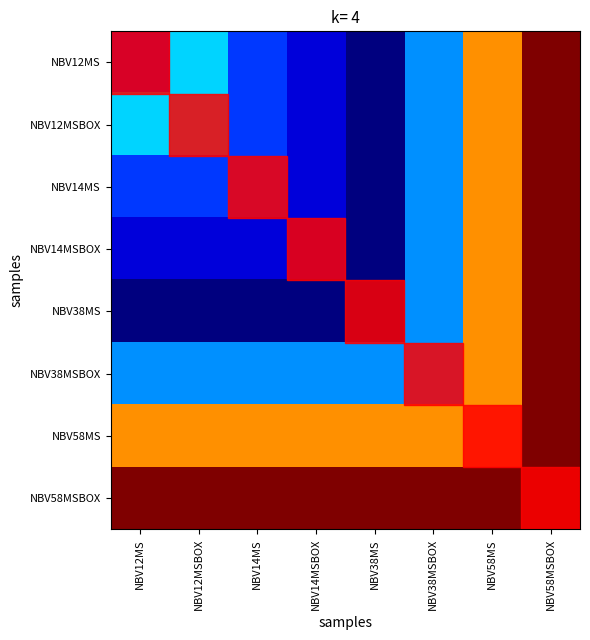

Reading right to left, transcribe all the data shown in this chart.

NBV12MS: NBV58MSBOX=1.0	NBV58MS=0.9	NBV38MSBOX=0.7	NBV38MS=0.5	NBV14MSBOX=0.6	NBV14MS=0.6	NBV12MSBOX=0.7	NBV12MS=0.6
NBV12MSBOX: NBV58MSBOX=1.0	NBV58MS=0.9	NBV38MSBOX=0.7	NBV38MS=0.5	NBV14MSBOX=0.6	NBV14MS=0.6	NBV12MSBOX=0.7	NBV12MS=0.7
NBV14MS: NBV58MSBOX=1.0	NBV58MS=0.9	NBV38MSBOX=0.7	NBV38MS=0.5	NBV14MSBOX=0.6	NBV14MS=0.6	NBV12MSBOX=0.6	NBV12MS=0.6
NBV14MSBOX: NBV58MSBOX=1.0	NBV58MS=0.9	NBV38MSBOX=0.7	NBV38MS=0.5	NBV14MSBOX=0.6	NBV14MS=0.6	NBV12MSBOX=0.6	NBV12MS=0.6
NBV38MS: NBV58MSBOX=1.0	NBV58MS=0.9	NBV38MSBOX=0.7	NBV38MS=0.5	NBV14MSBOX=0.5	NBV14MS=0.5	NBV12MSBOX=0.5	NBV12MS=0.5
NBV38MSBOX: NBV58MSBOX=1.0	NBV58MS=0.9	NBV38MSBOX=0.7	NBV38MS=0.7	NBV14MSBOX=0.7	NBV14MS=0.7	NBV12MSBOX=0.7	NBV12MS=0.7
NBV58MS: NBV58MSBOX=1.0	NBV58MS=0.9	NBV38MSBOX=0.9	NBV38MS=0.9	NBV14MSBOX=0.9	NBV14MS=0.9	NBV12MSBOX=0.9	NBV12MS=0.9
NBV58MSBOX: NBV58MSBOX=1.0	NBV58MS=1.0	NBV38MSBOX=1.0	NBV38MS=1.0	NBV14MSBOX=1.0	NBV14MS=1.0	NBV12MSBOX=1.0	NBV12MS=1.0